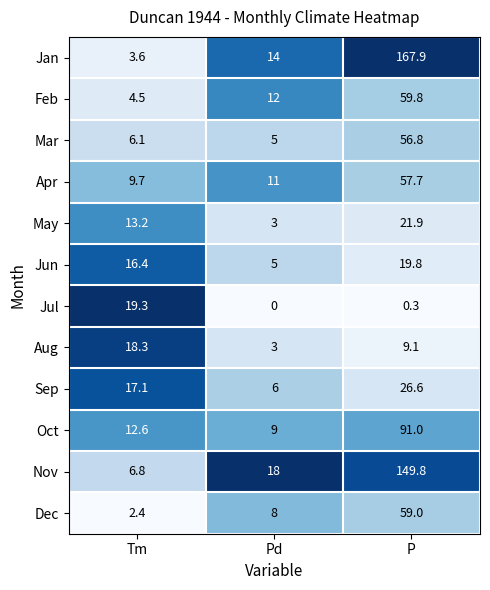

Which series has the largest total across all categories?

Jan